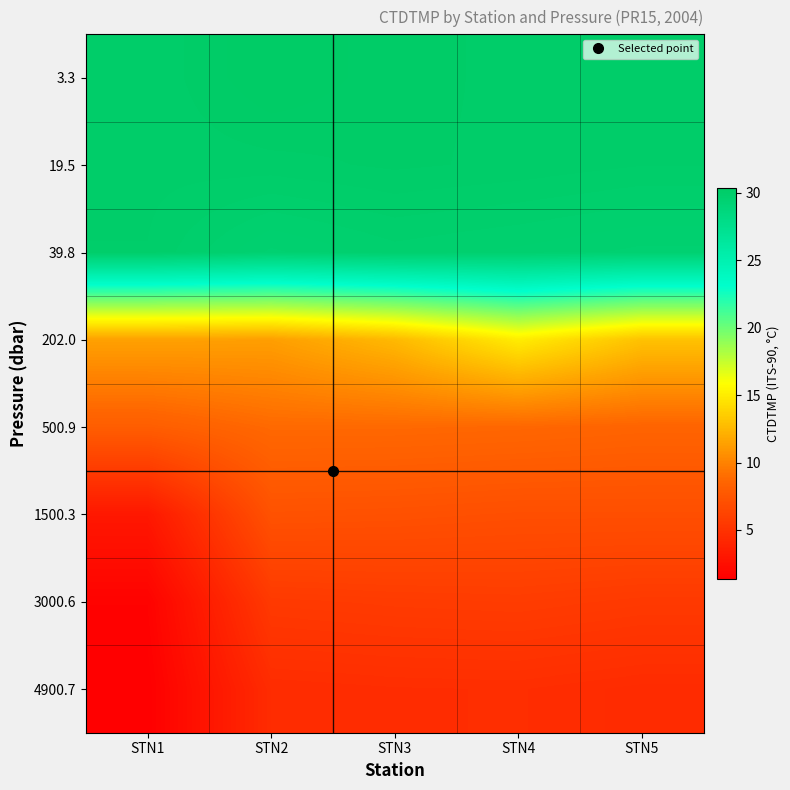

What is the total value across all series at STN4?

130.8